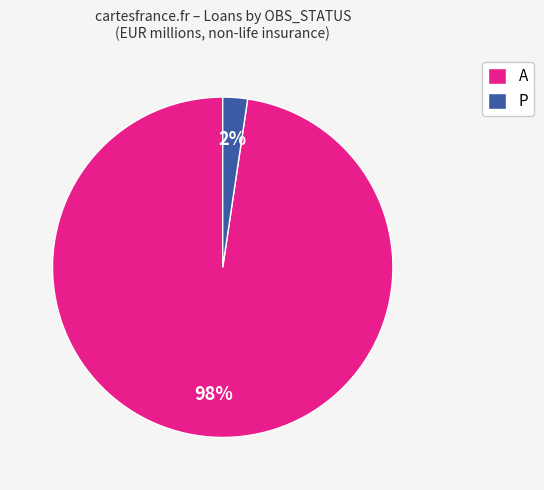

What is the smallest slice in the pie chart?

P